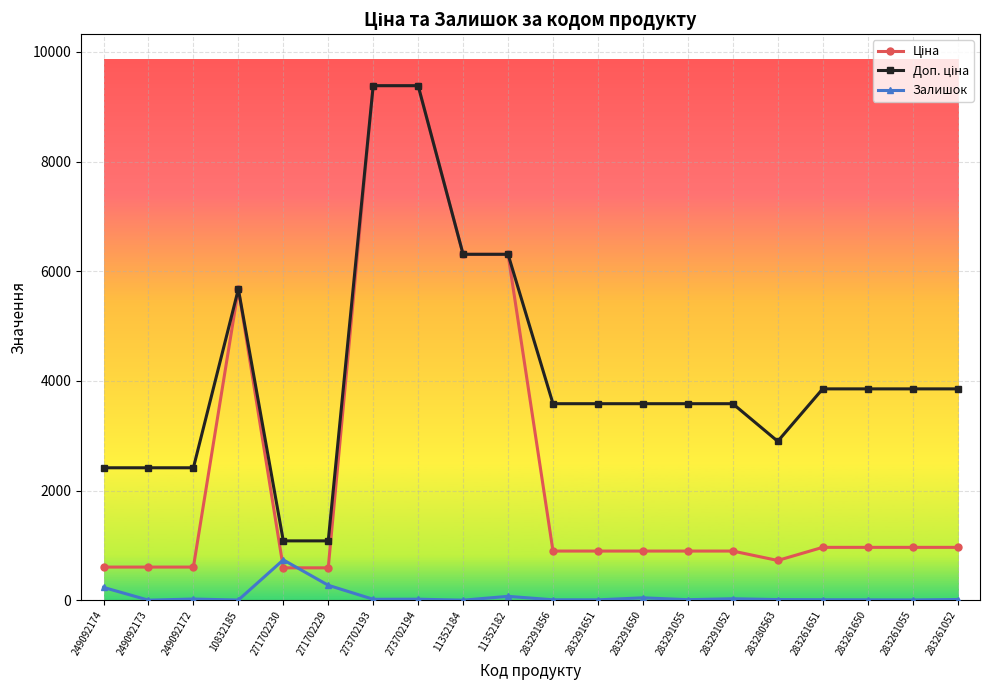

What is the label of the 10th point from the left?

11352182